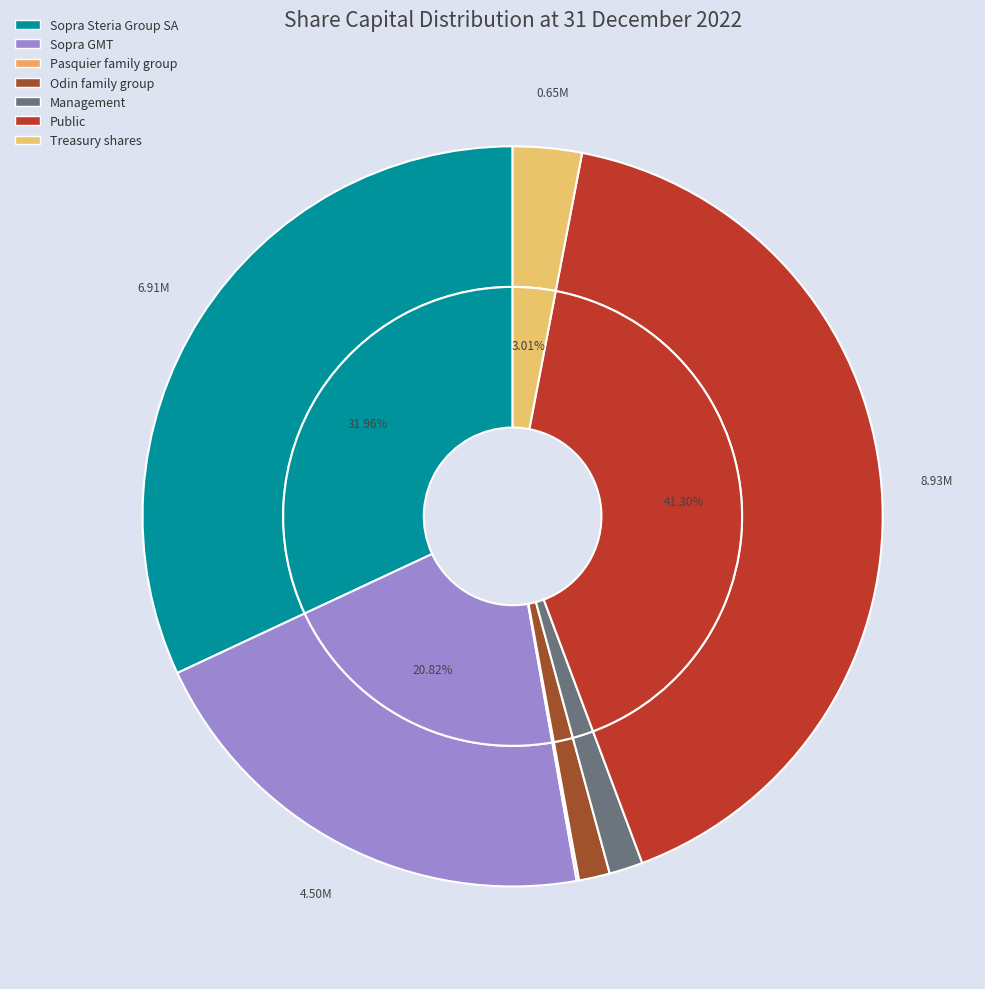

What is the largest slice in the pie chart?

Public